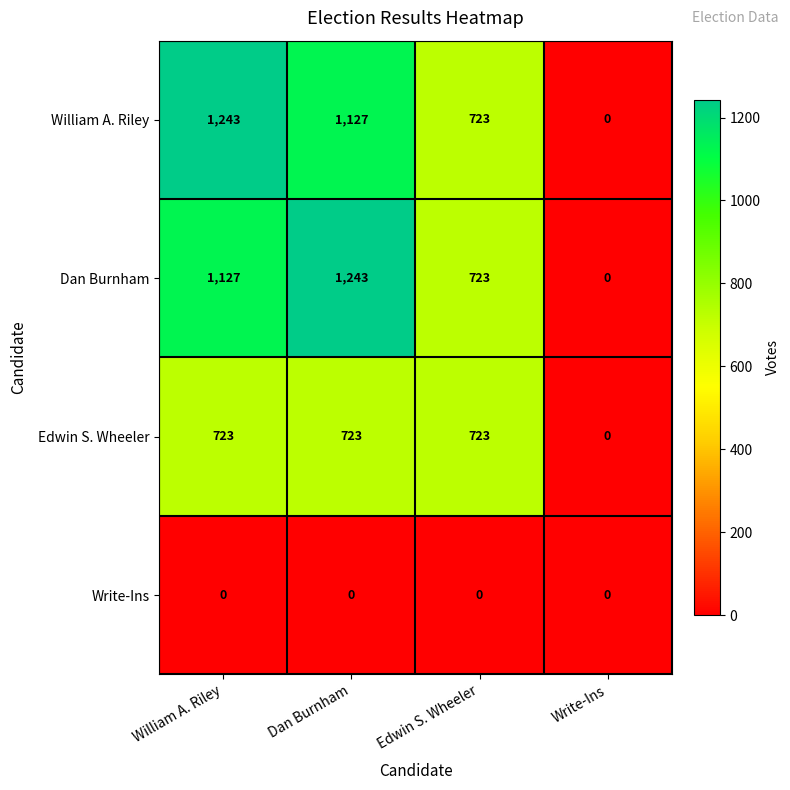

What is the maximum value shown in the chart?

1243